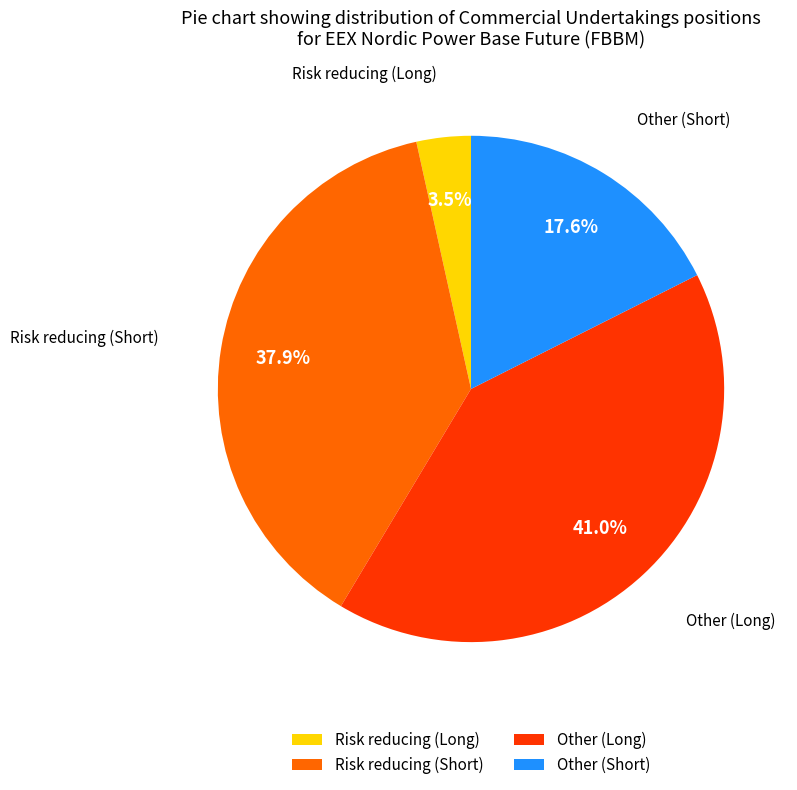

Is the sum of Other (Long) and Other (Short) greater than half?

Yes